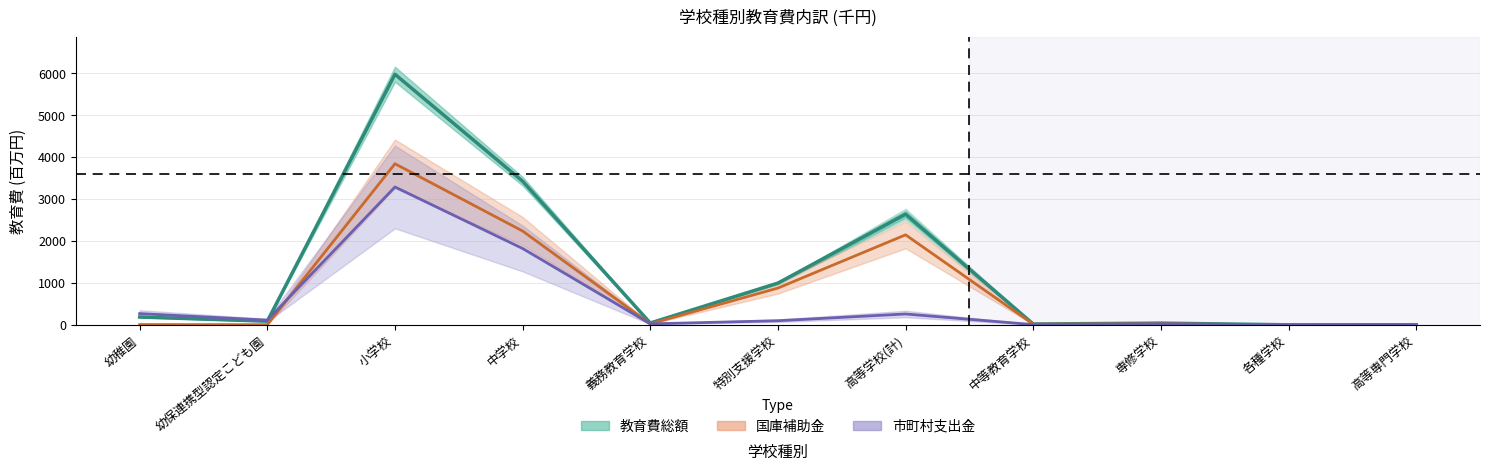

Which has a higher value, 中等教育学校 or 小学校?

小学校